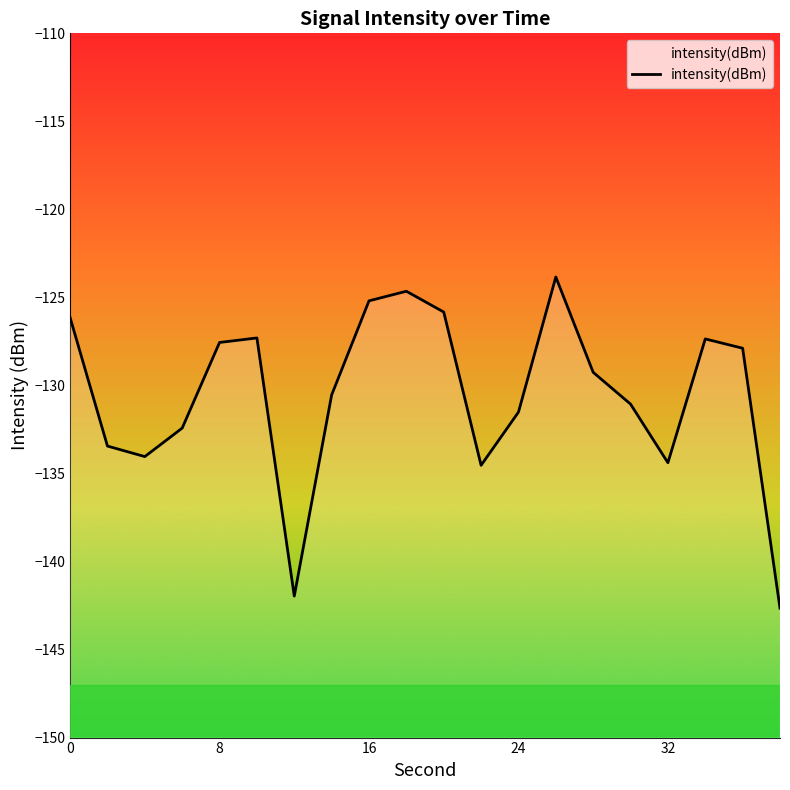

At which category does the data reach its first local valley?

4